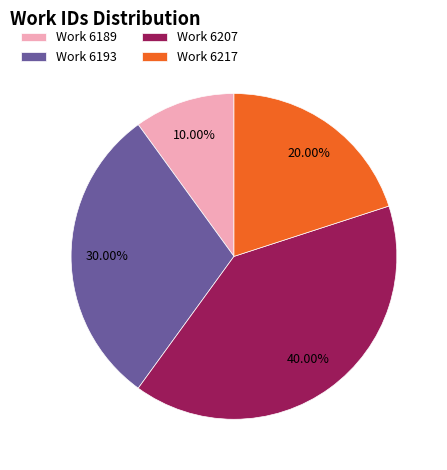

Which has a higher value, Work 6217 or Work 6193?

Work 6193